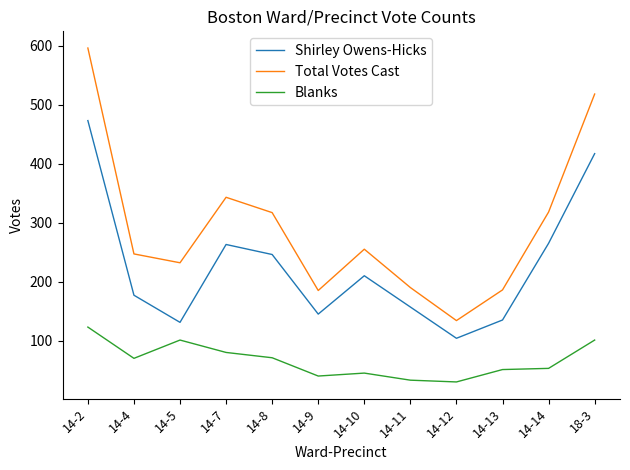

What is the approximate value of Shirley Owens-Hicks at 14-4?

177